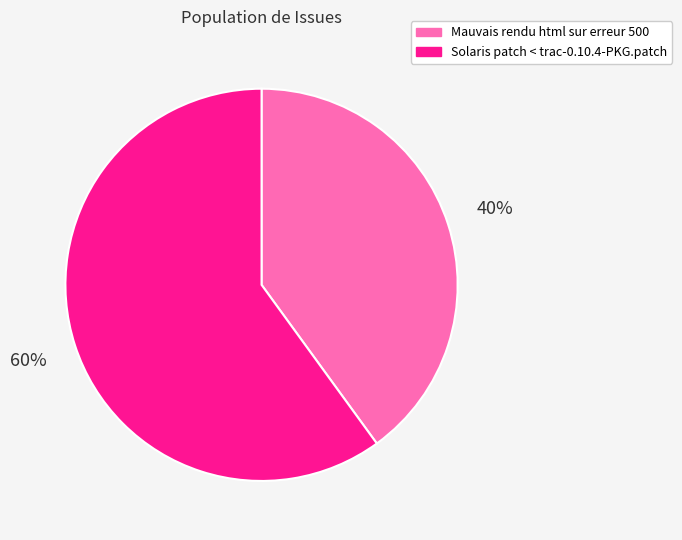

Which slice is the smallest?

Mauvais rendu html sur erreur 500